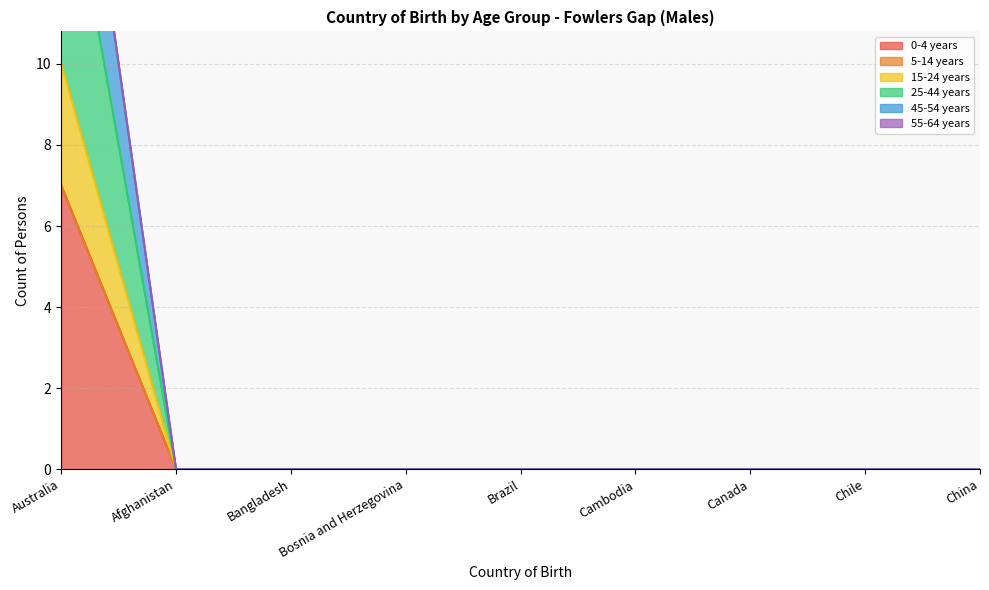

At which label does 0-4 years reach its peak?

Australia